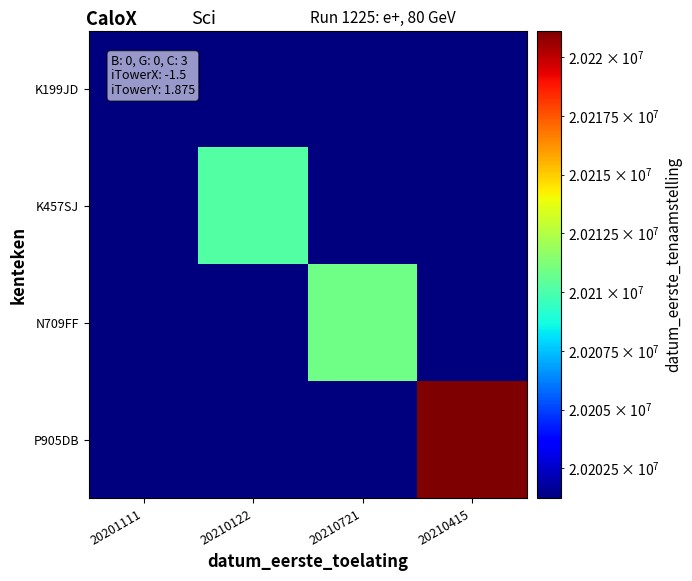

What is the minimum value shown in the chart?

20201221